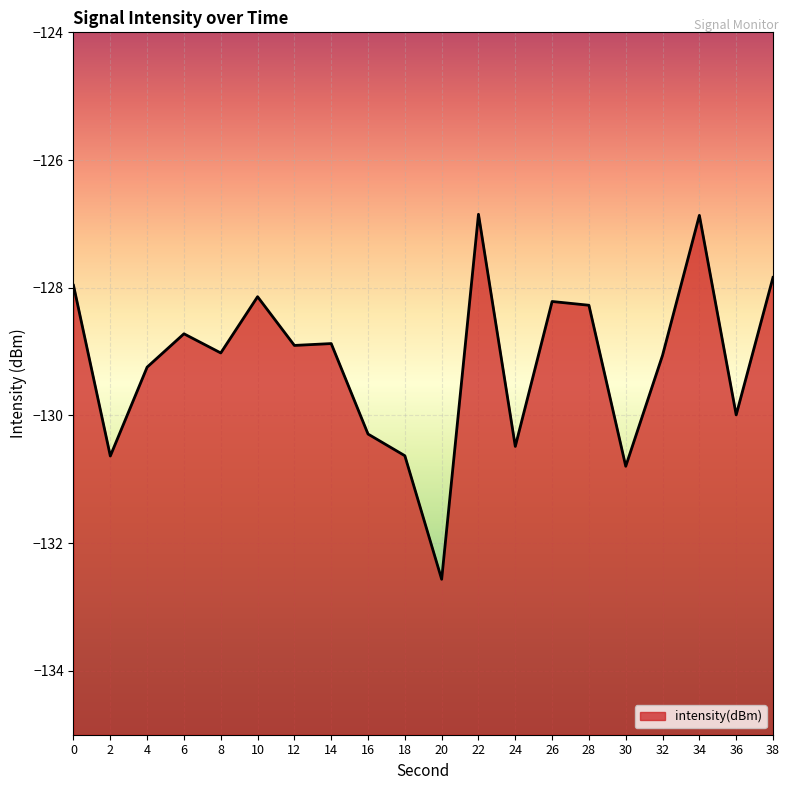

List the labels in order of value, largest first.

22, 34, 38, 0, 10, 26, 28, 6, 14, 12, 8, 32, 4, 36, 16, 24, 18, 2, 30, 20